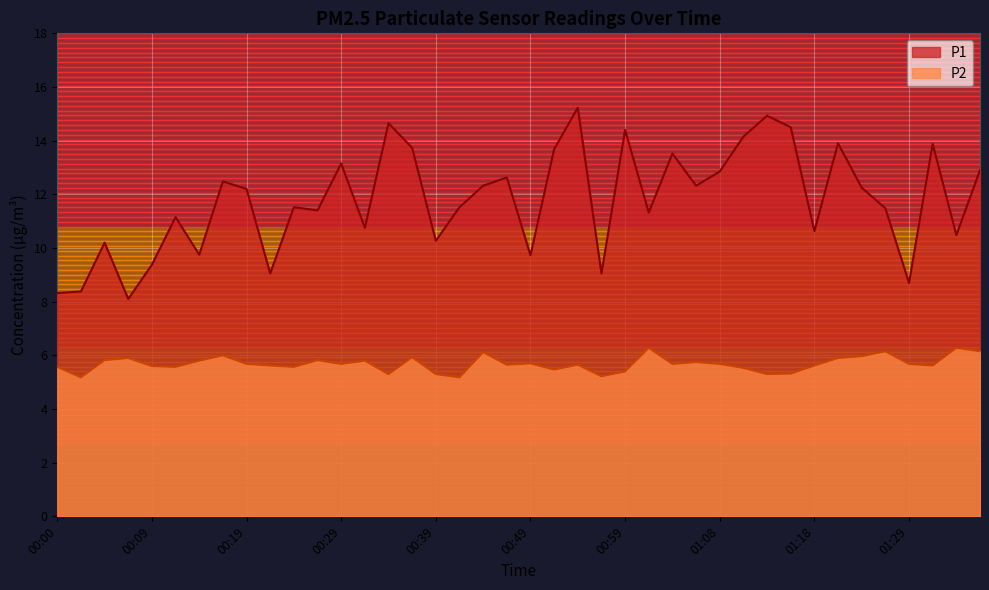

What is the difference between the maximum and minimum values in the P2 series?

1.1